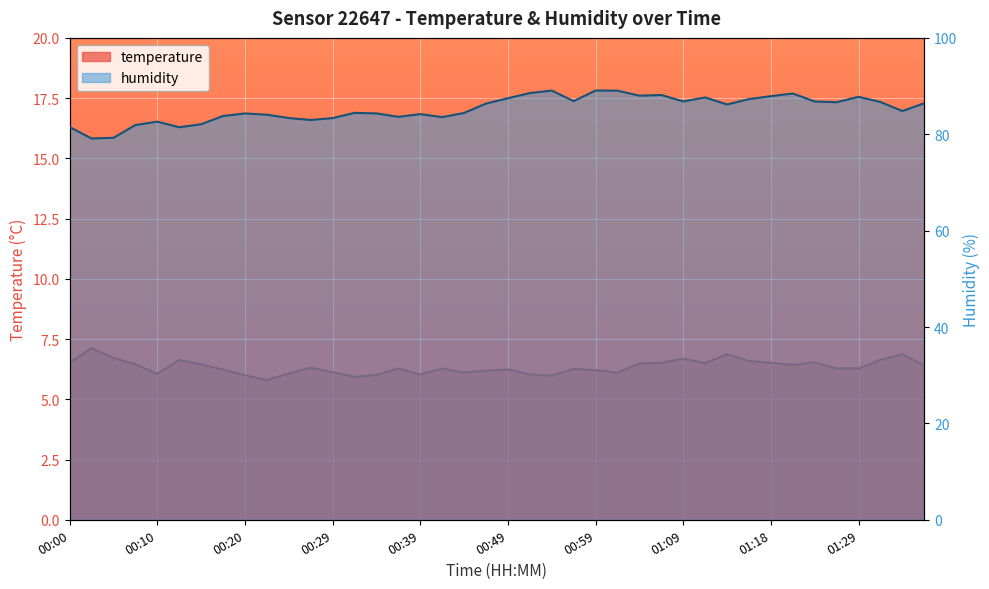

Rank the categories by humidity value from lowest to highest.

00:02, 00:05, 00:12, 00:00, 00:07, 00:15, 00:10, 00:27, 00:29, 00:24, 00:42, 00:37, 00:17, 00:22, 00:39, 00:20, 00:34, 00:44, 00:32, 01:33, 01:13, 00:46, 01:36, 01:26, 01:31, 01:23, 01:09, 00:56, 01:16, 00:49, 01:11, 01:29, 01:18, 01:04, 01:06, 01:21, 00:51, 01:01, 00:54, 00:59